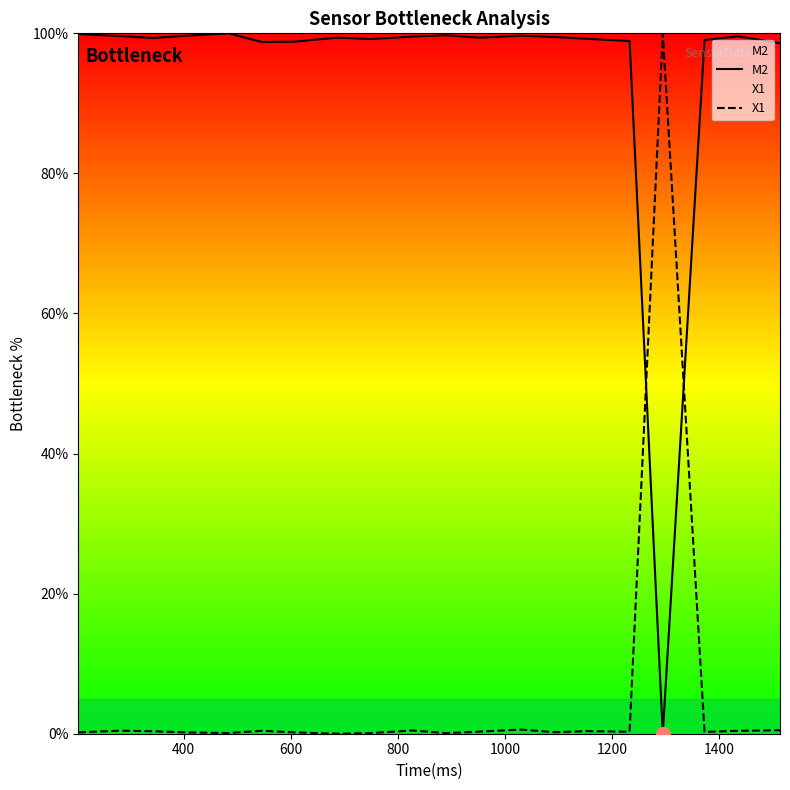

Rank the series by their average value, from highest to lowest.

M2, X1